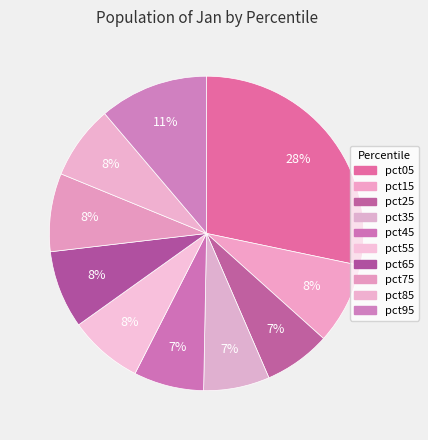

To the nearest percent, what is the combined percentage of pct45 and pct55?

15%